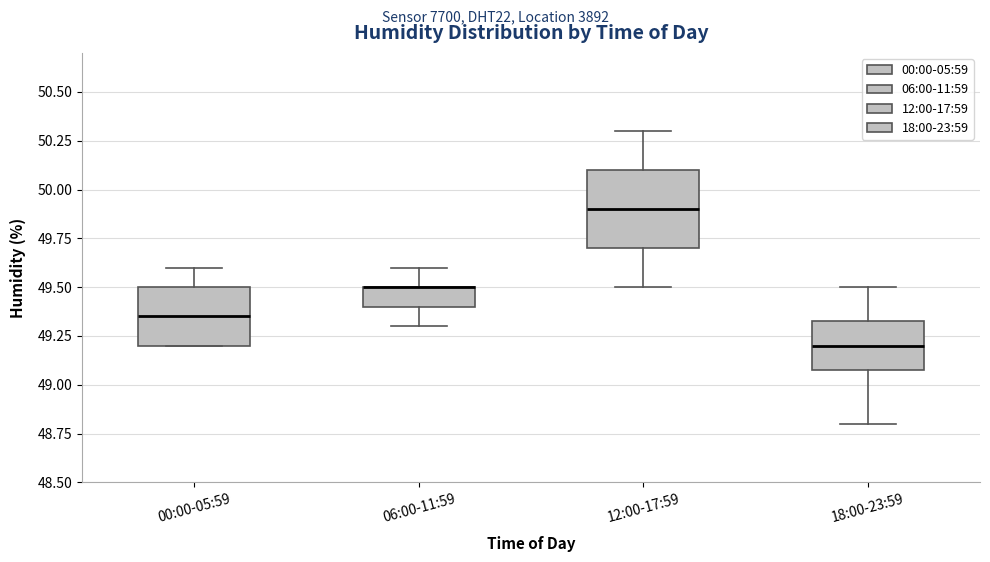

Which box is the tallest, from its lower edge to its upper edge?

12:00-17:59